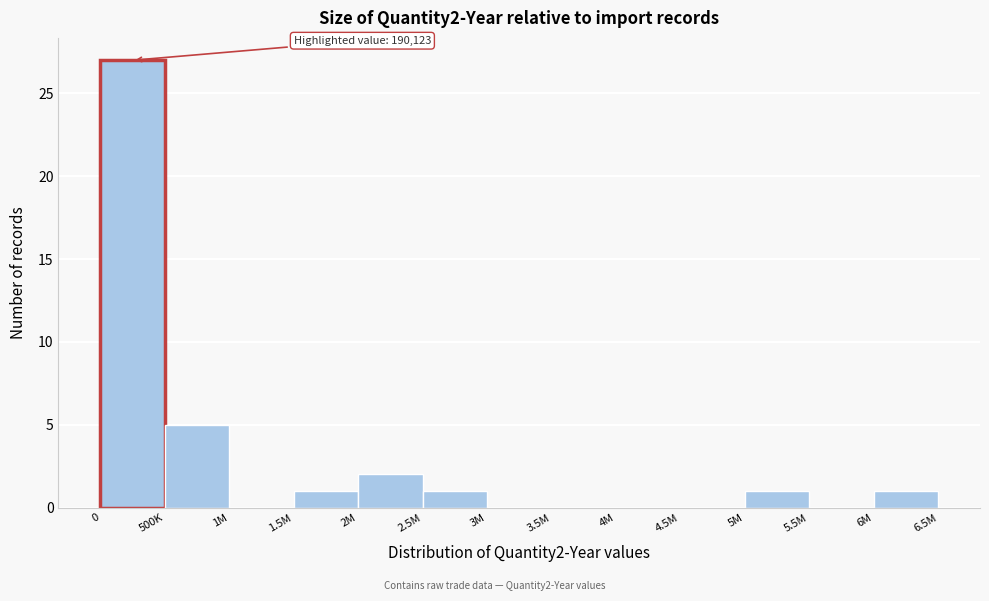

Reading left to right, what are all the values shown in this chart?

0=27	500K=5	1M=0	1.5M=1	2M=2	2.5M=1	3M=0	3.5M=0	4M=0	4.5M=0	5M=1	5.5M=0	6M=1